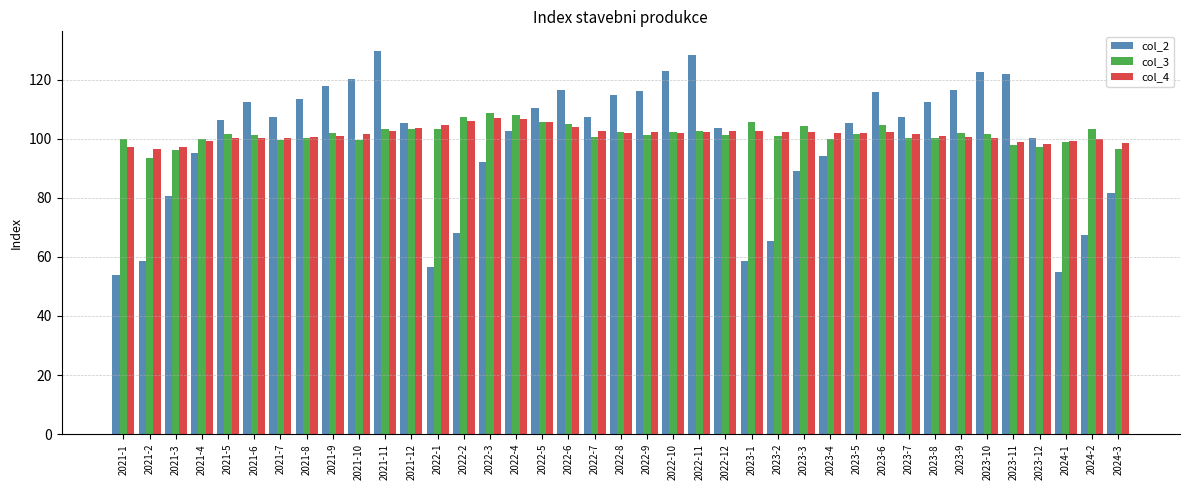

What are all the series names shown in the legend?

col_2, col_3, col_4